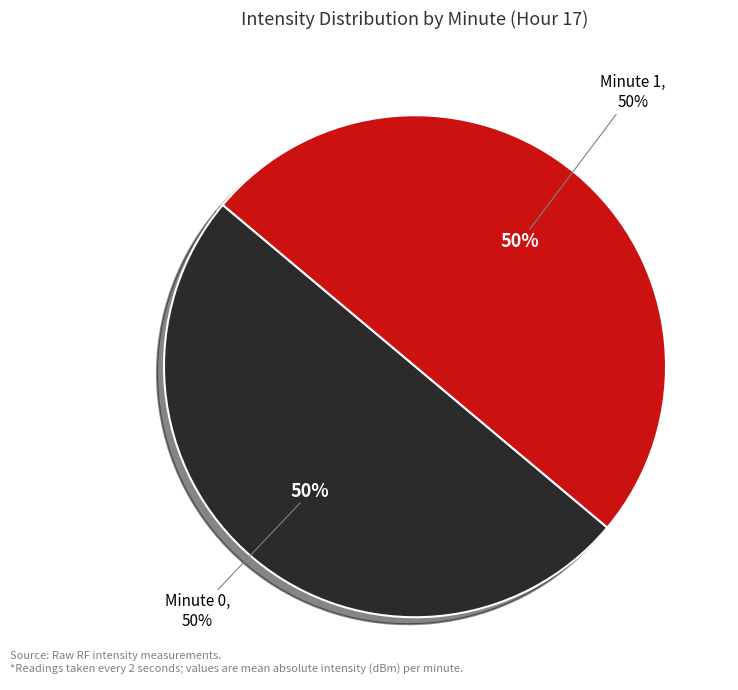

Does 21 account for over 50% of the chart?

No